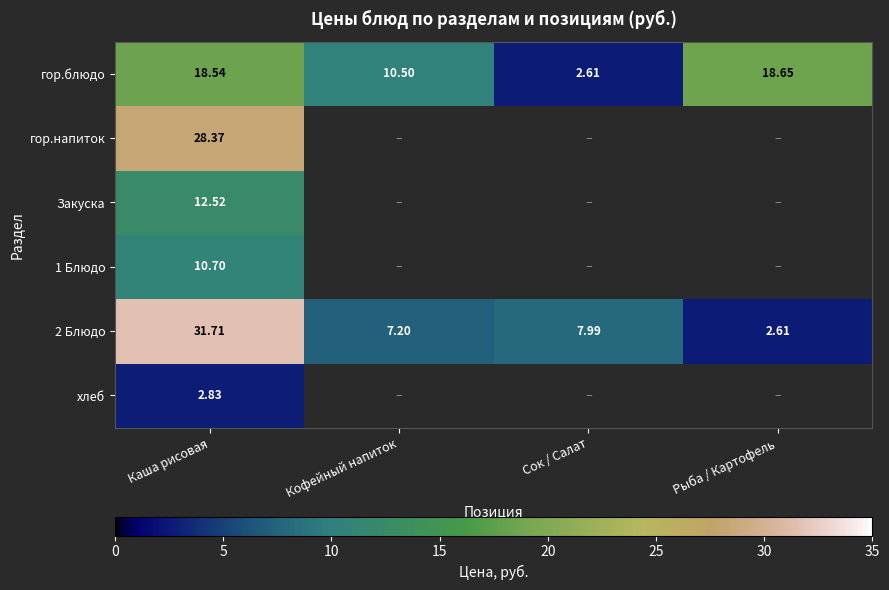

True or false: гор.блюдо has a value of 18.5 at Каша рисовая.

True